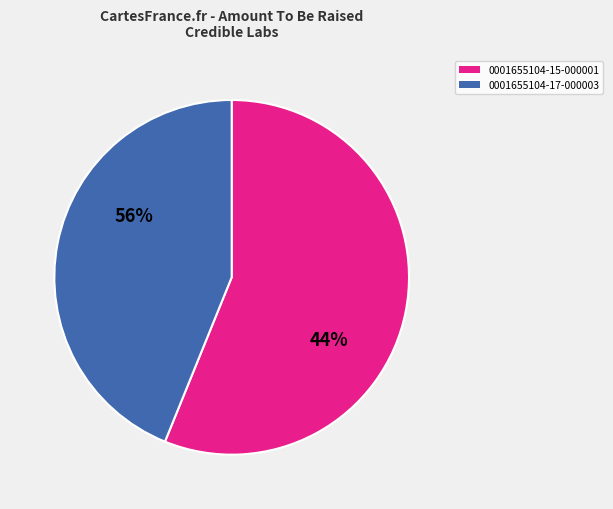

To the nearest percent, what percentage of the pie is 0001655104-15-000001?

56%